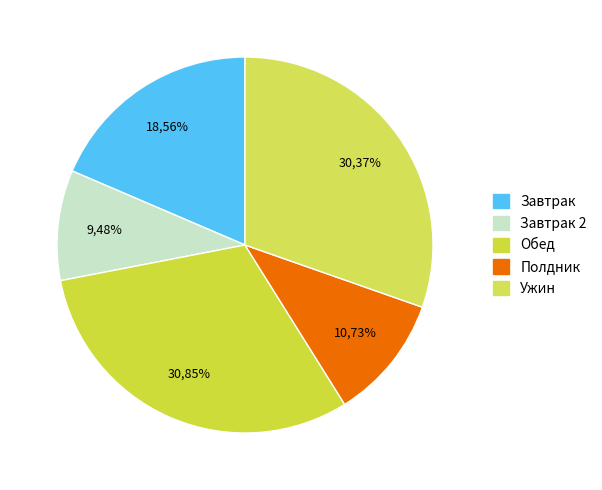

Does Ужин (рыбные котлеты) account for over 50% of the chart?

No